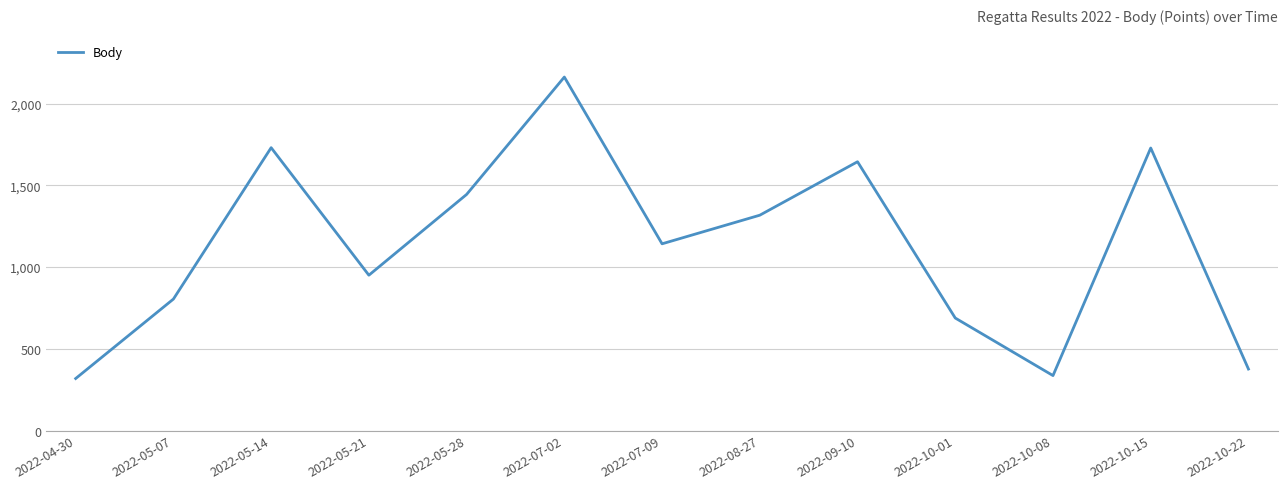

Where is the first local maximum?

2022-05-14